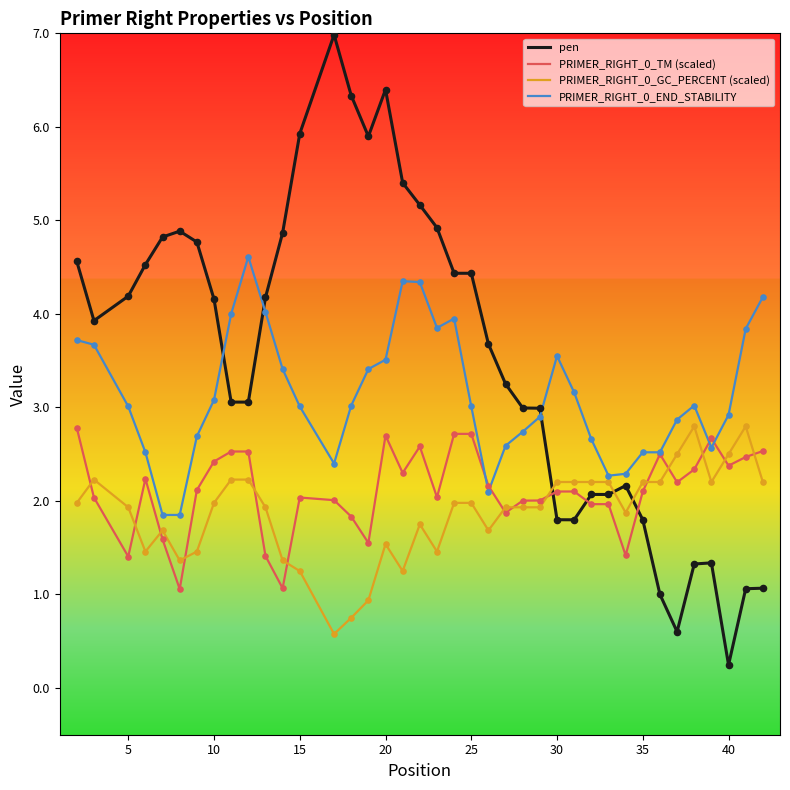

Which series has the largest range (max minus min)?

pen